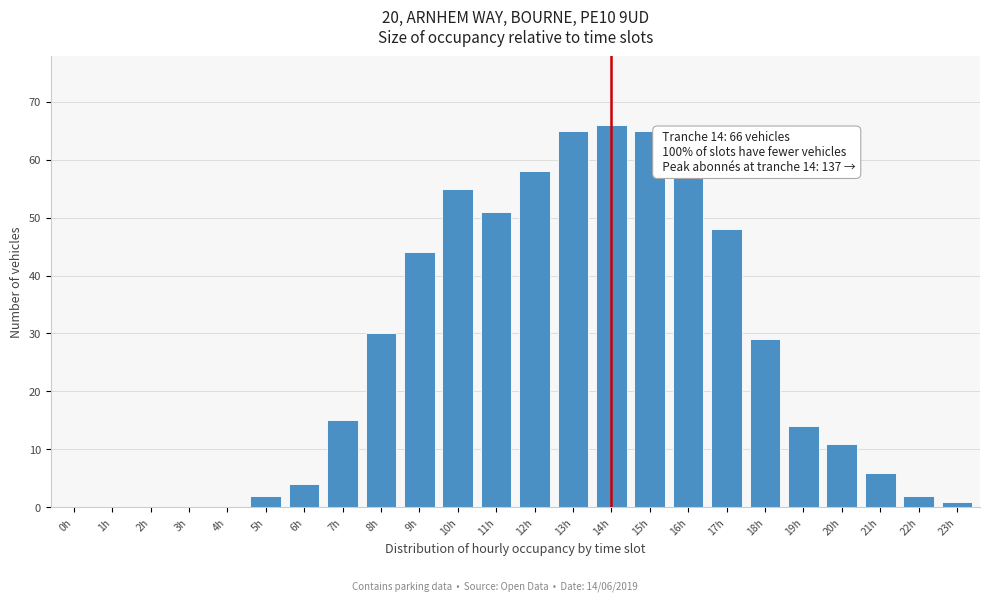

Reading left to right, transcribe all the data shown in this chart.

0h=0	1h=0	2h=0	3h=0	4h=0	5h=2	6h=4	7h=15	8h=30	9h=44	10h=55	11h=51	12h=58	13h=65	14h=66	15h=65	16h=57	17h=48	18h=29	19h=14	20h=11	21h=6	22h=2	23h=1